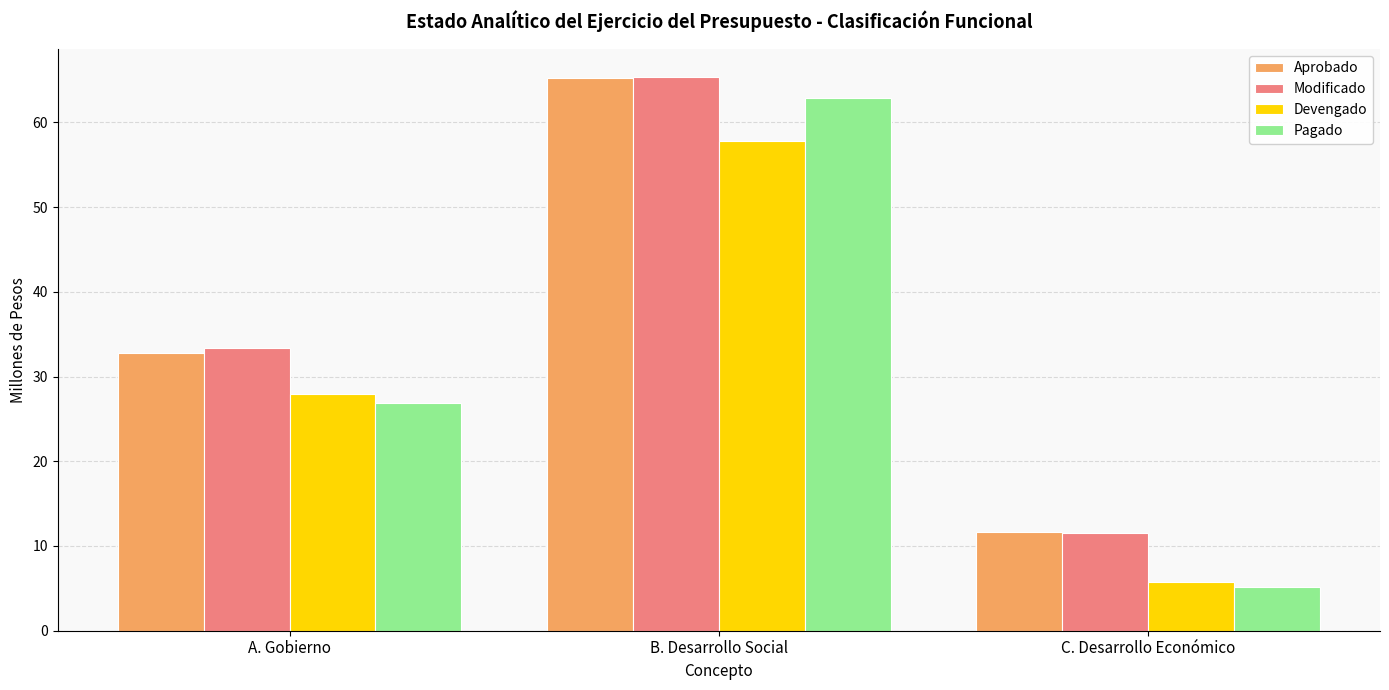

The value of Modificado at C. Desarrollo Económico is 3.5. True or false?

False